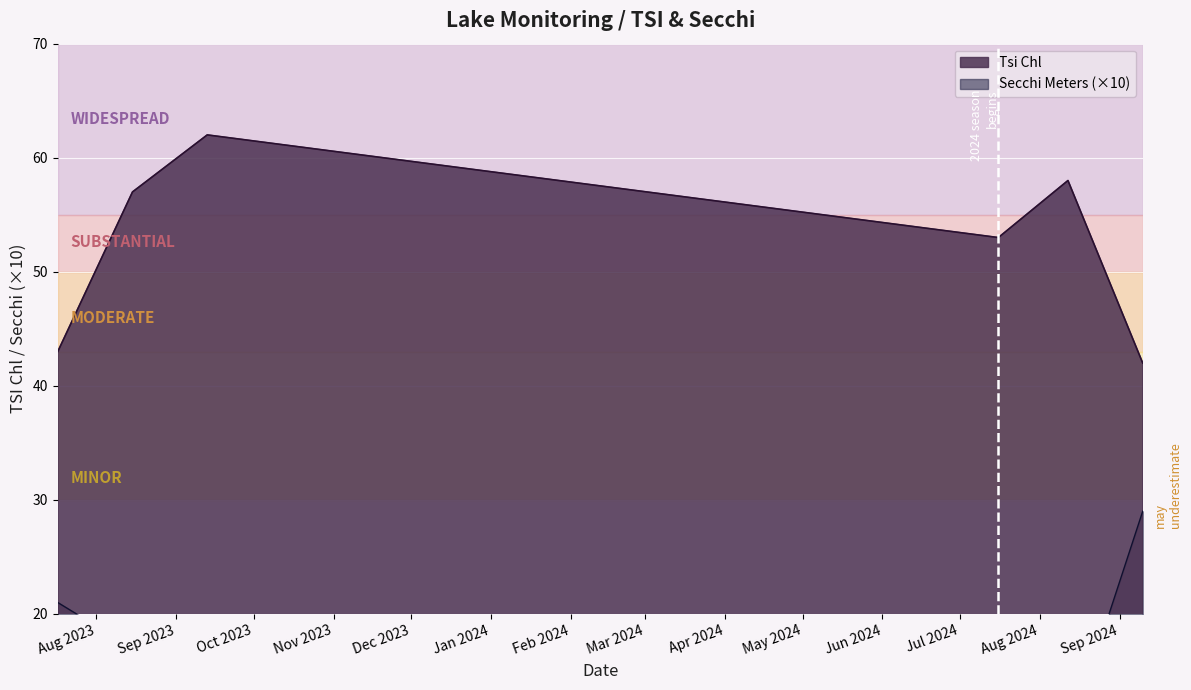

Count the number of categories in the chart.

6